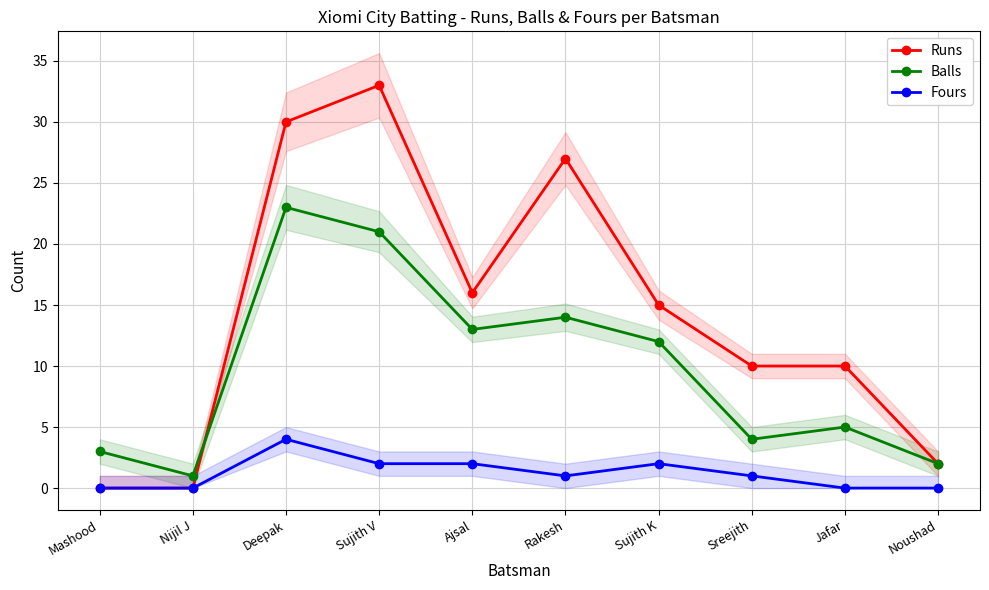

What is the difference between the maximum and minimum values in the Fours series?

4